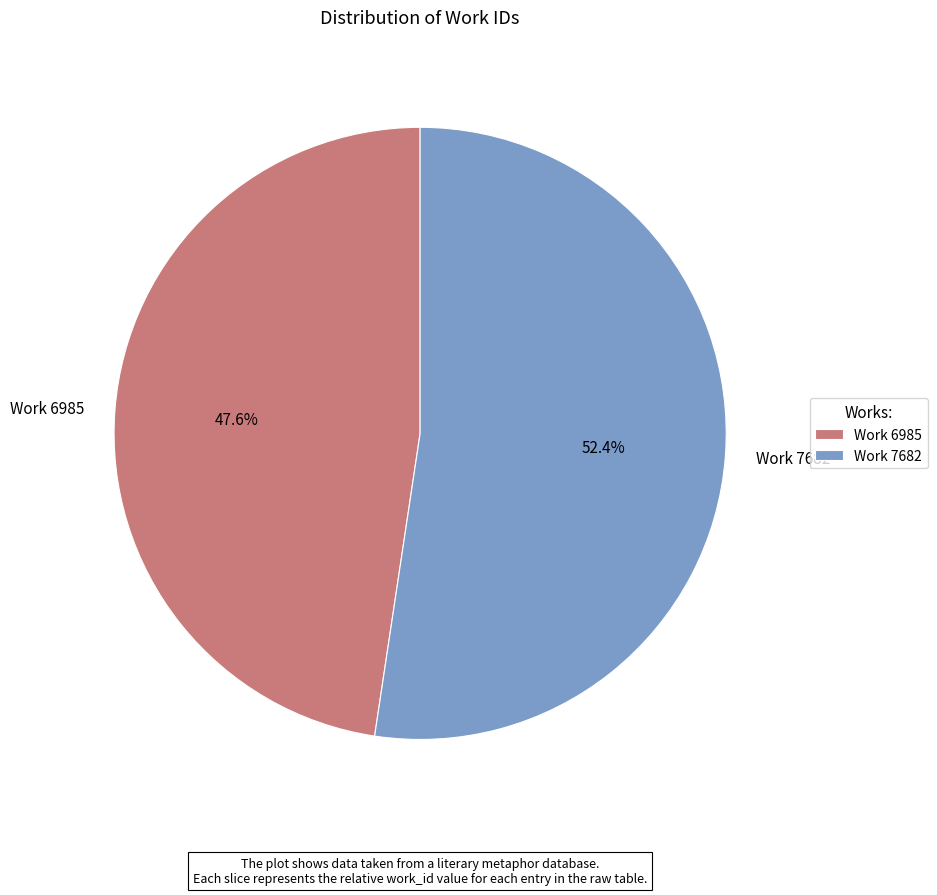

What is the largest slice in the pie chart?

Work 7682